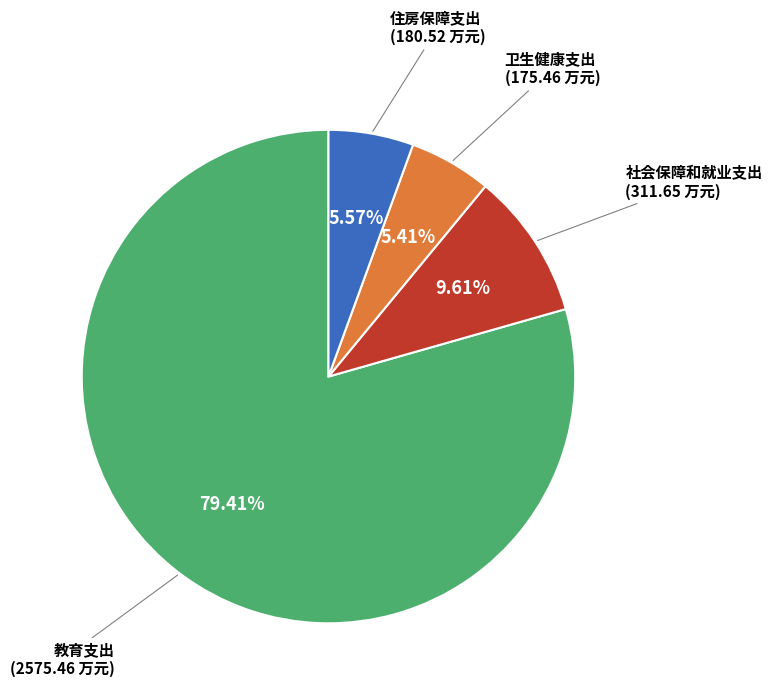

Which category has the biggest portion of the pie?

教育支出